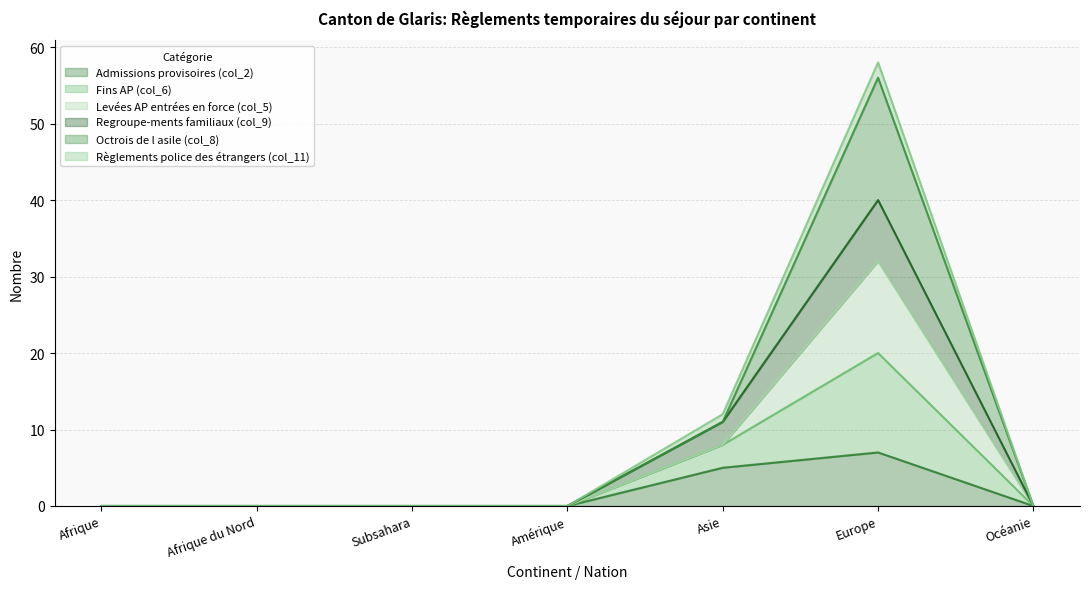

Which category has the highest value in the Admissions provisoires (col_2) series?

Europe